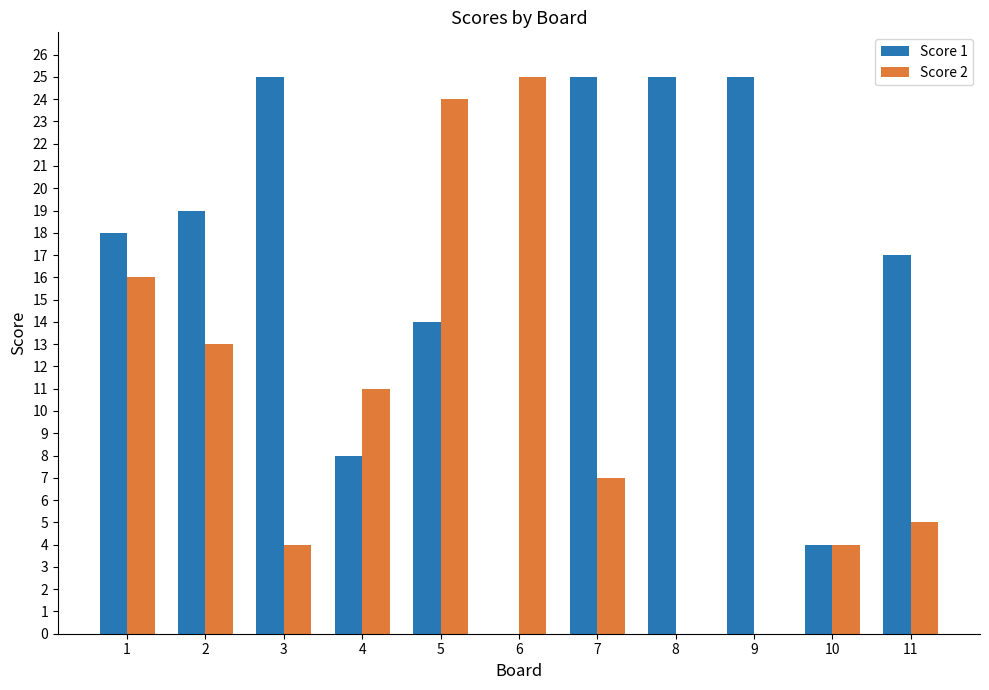

The value of Score 2 at 8 is 0. True or false?

True